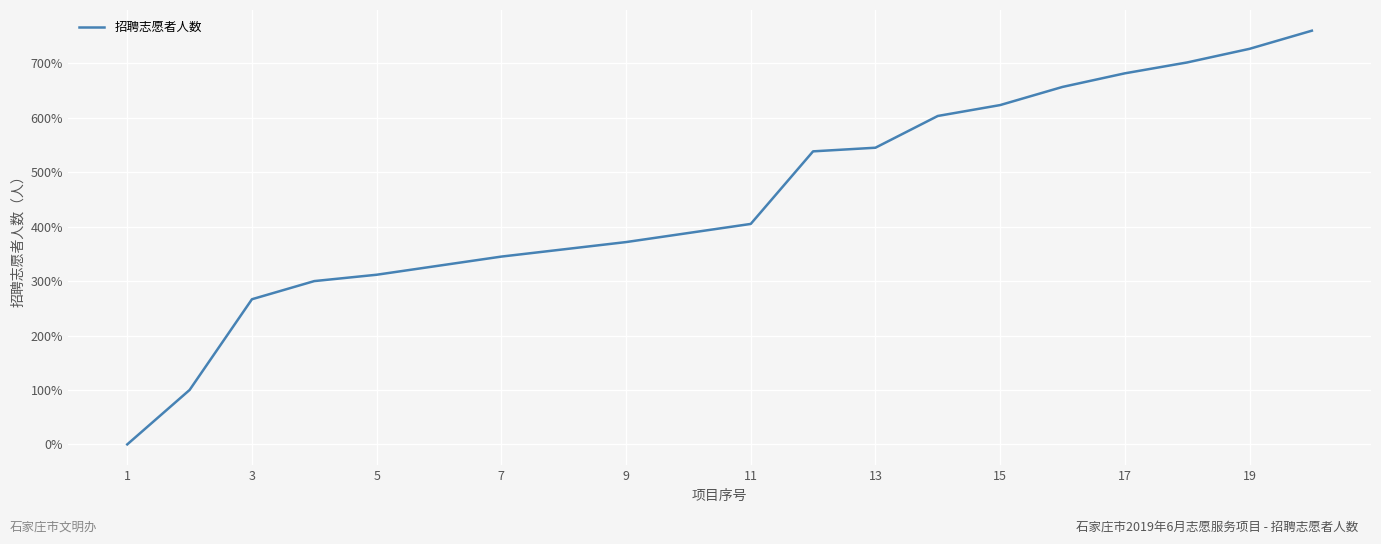

What is the greatest value displayed?

760.0